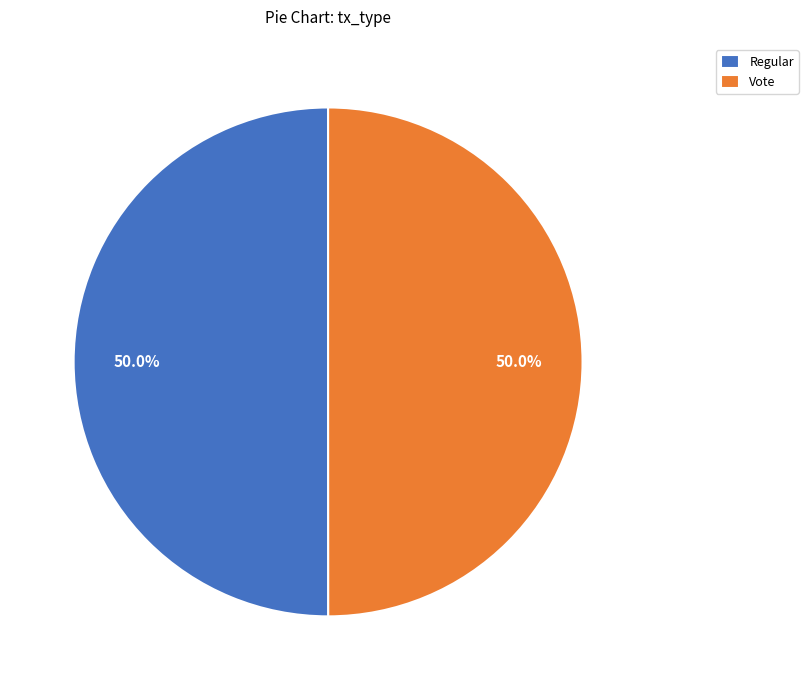

Is it true that Regular is 50% of the pie?

True